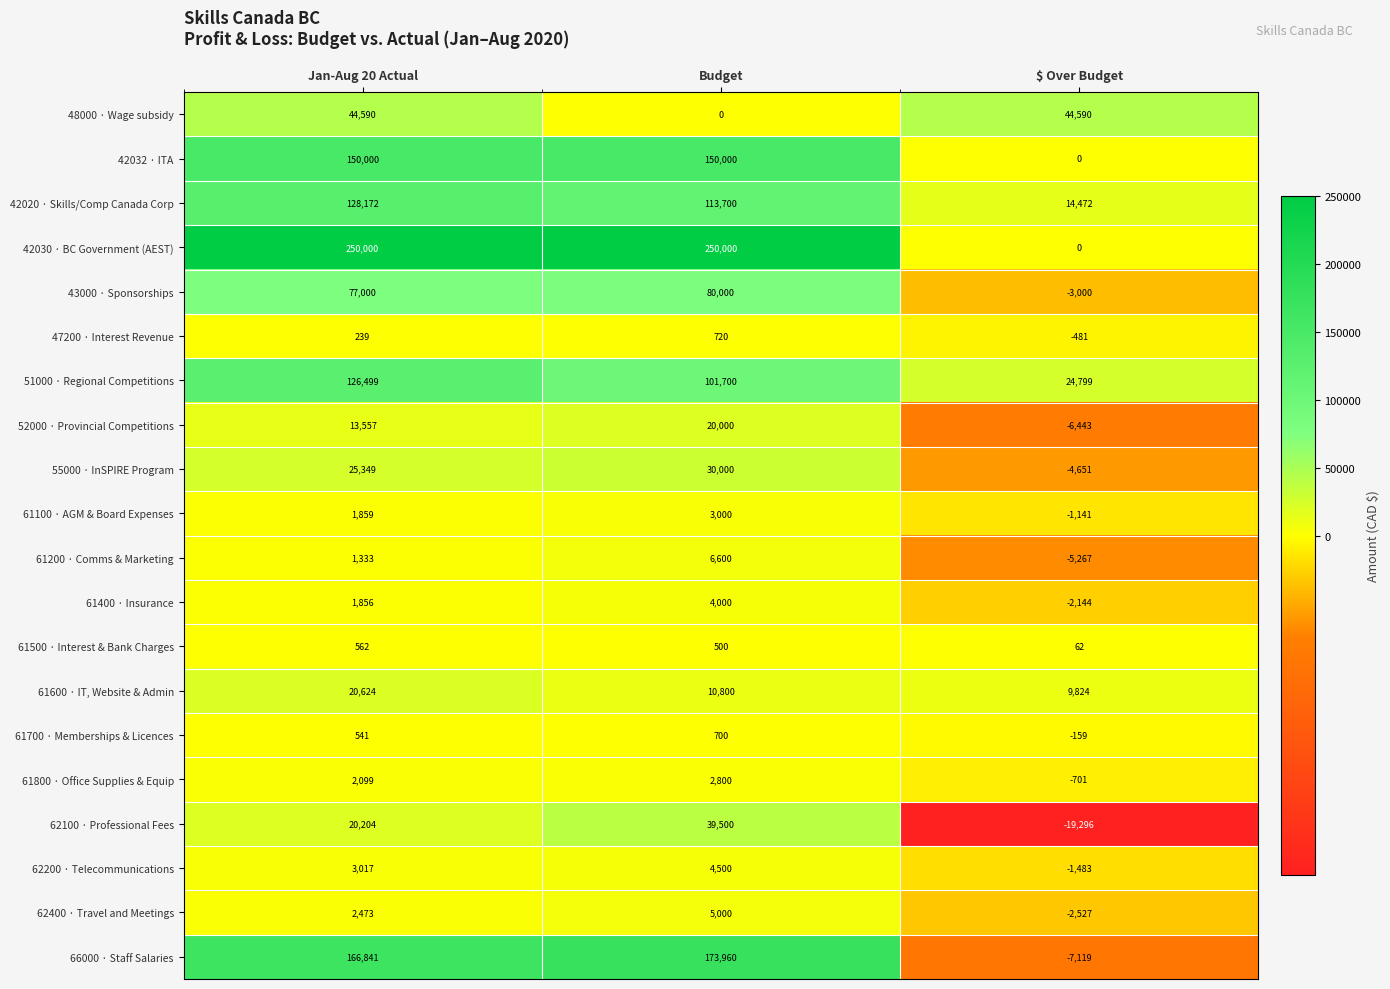

At which category is the sum across all series the highest?

Jan-Aug 20 Actual